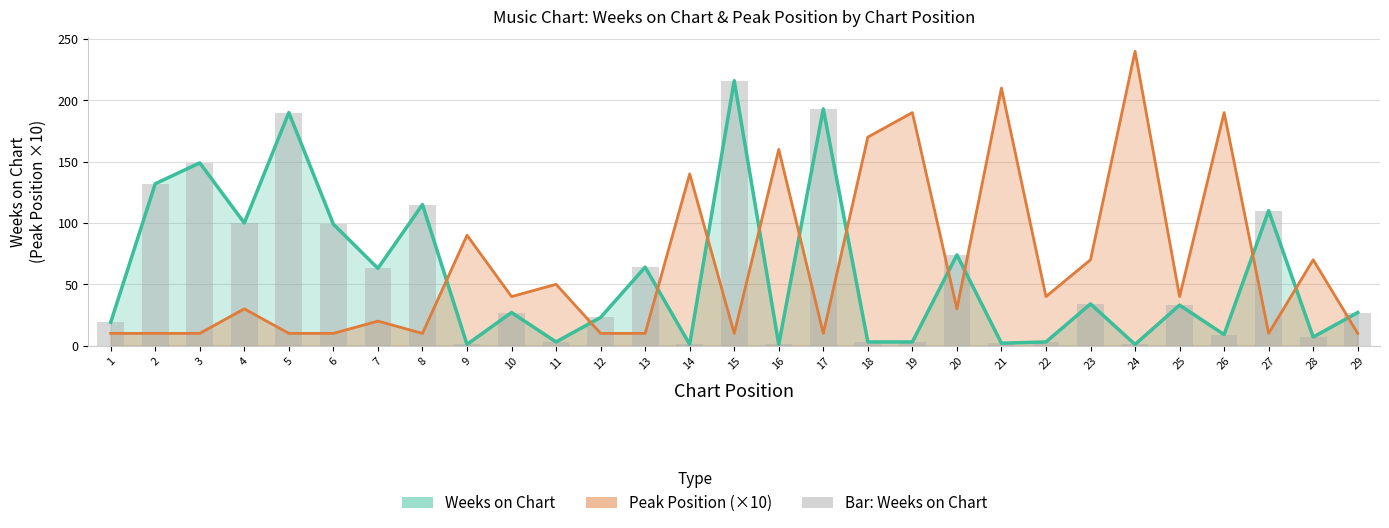

At which label does Weeks on Chart first exceed 27?

2